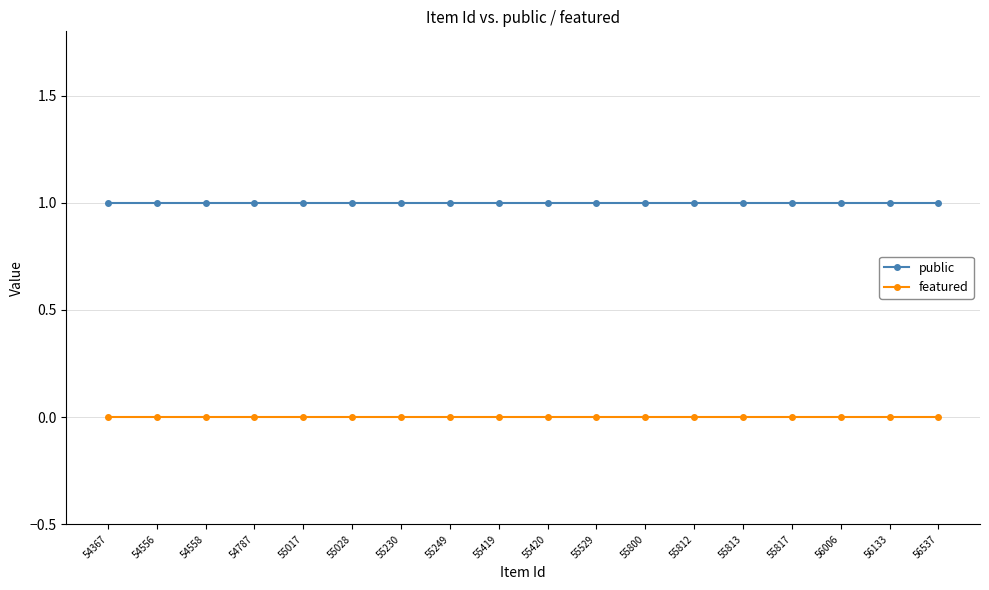

What is the maximum value for public?

1